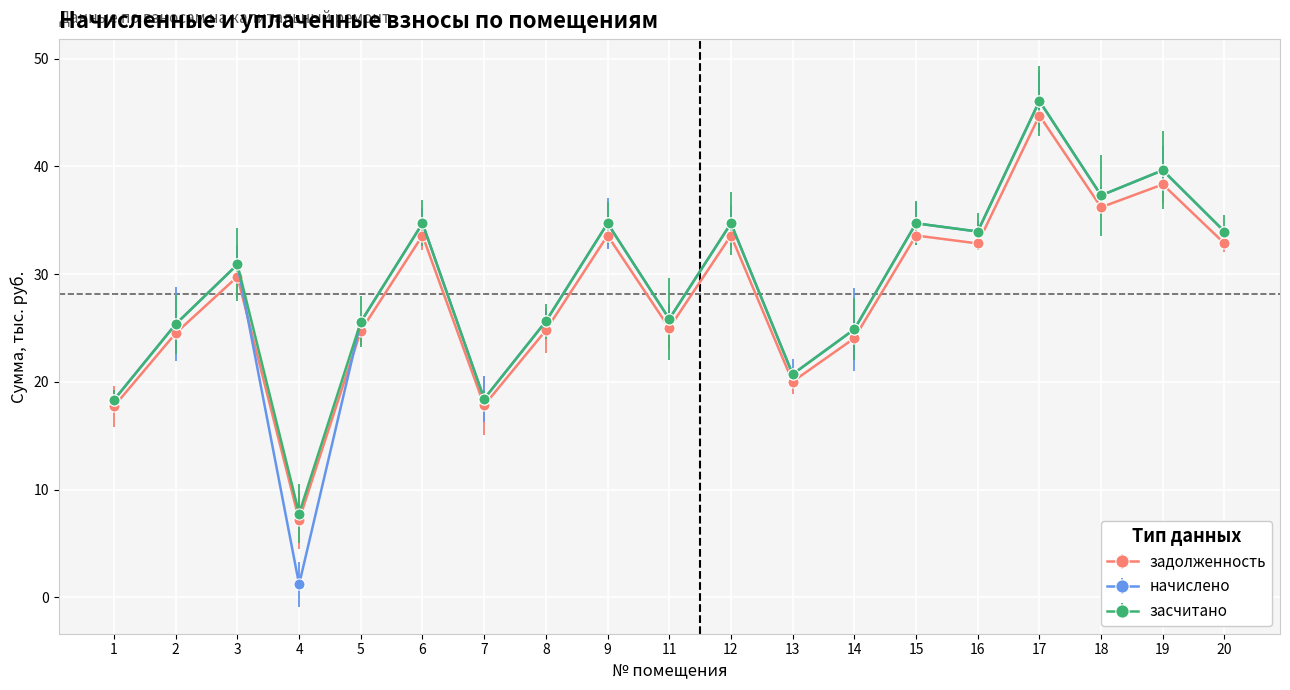

What is the difference between the maximum and second lowest values in the задолженность series?

27.0